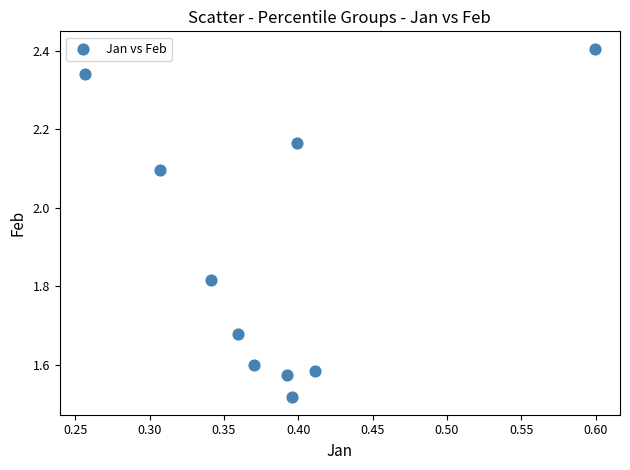

What is the average Y value?

1.9